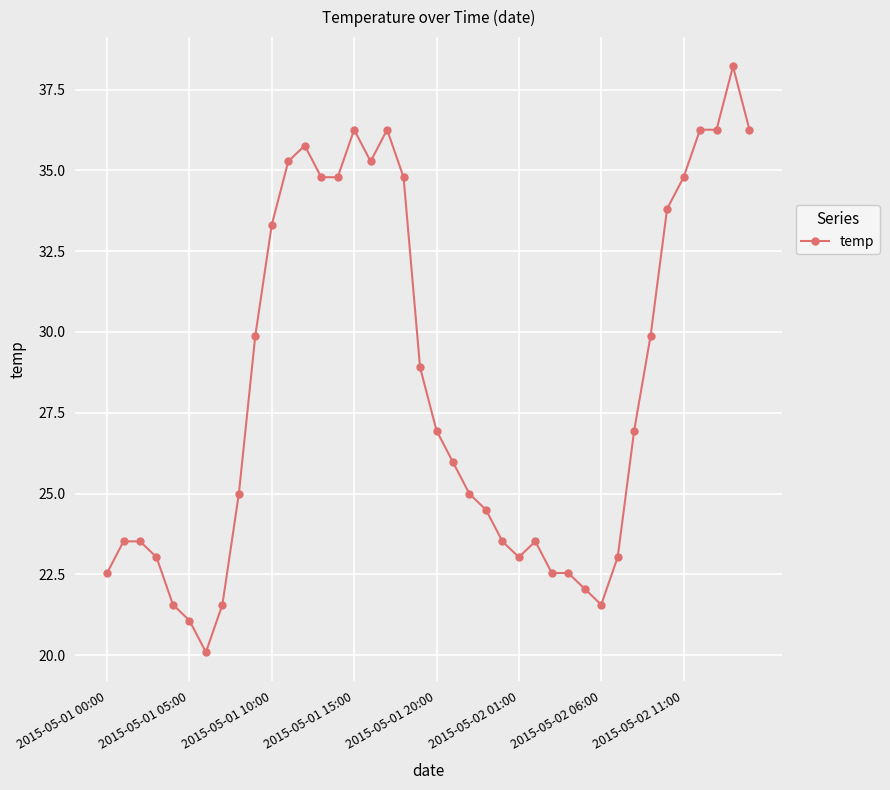

What is the sum of all values?

1133.9